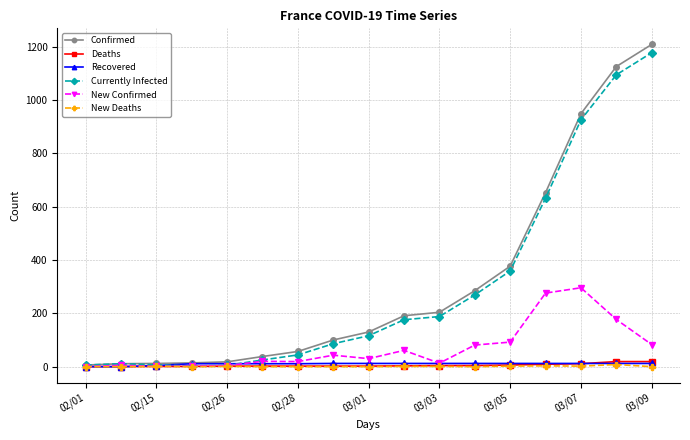

Which series has the largest range (max minus min)?

Confirmed